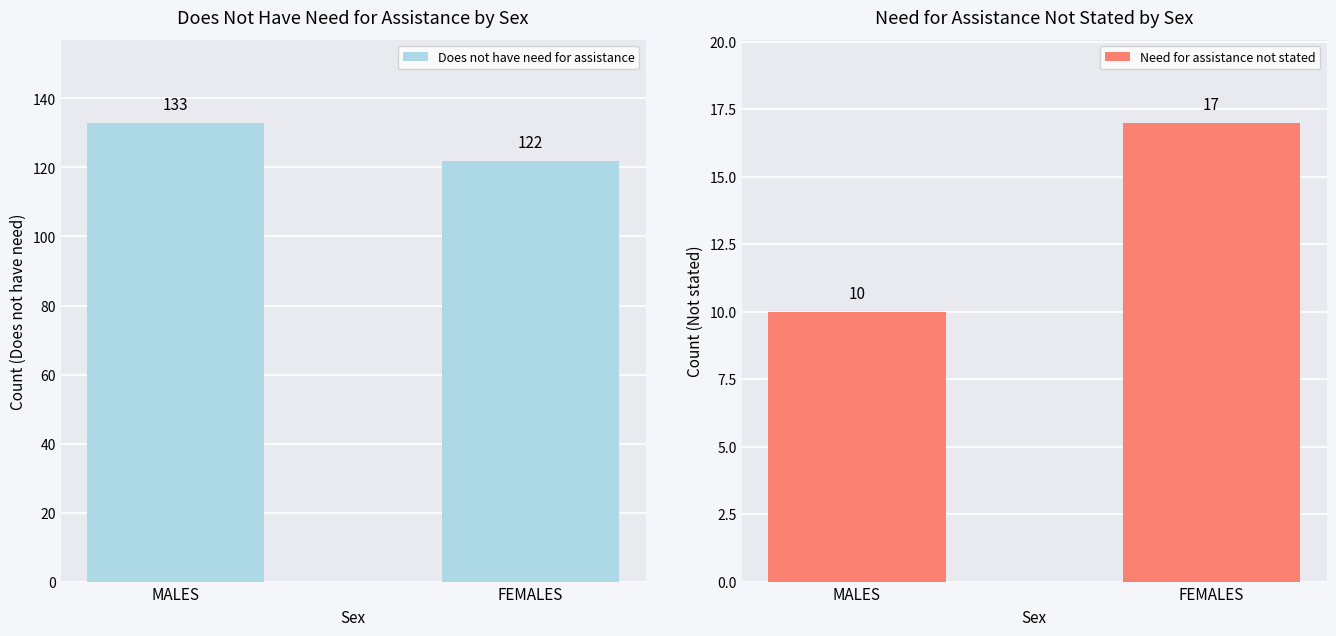

What is the maximum value shown in the chart?

133